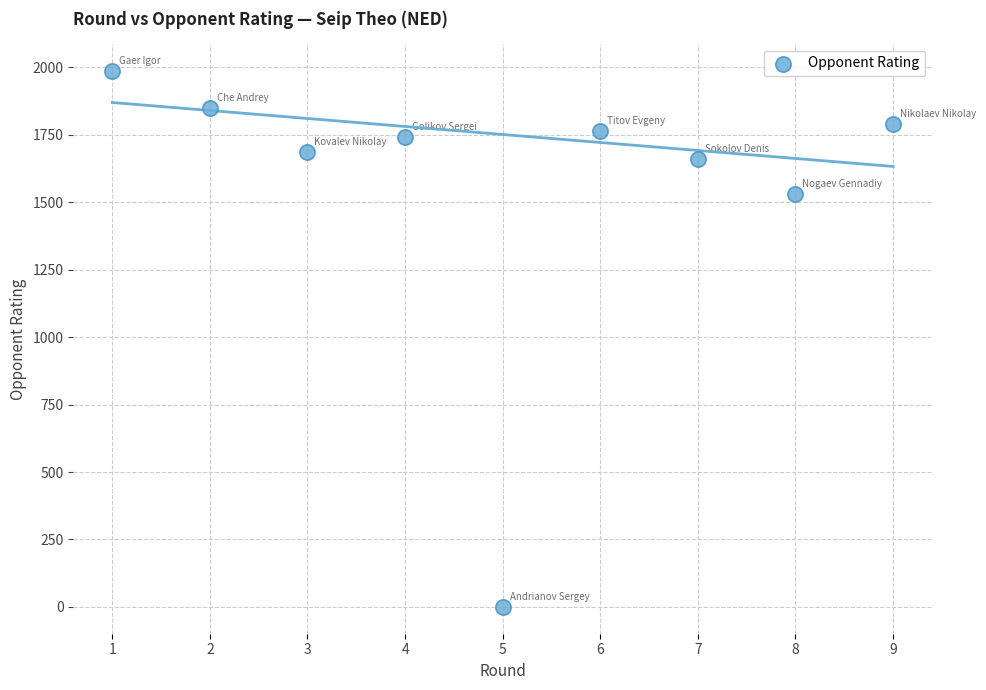

What Y value in the scatter plot is closest to 993?

1529